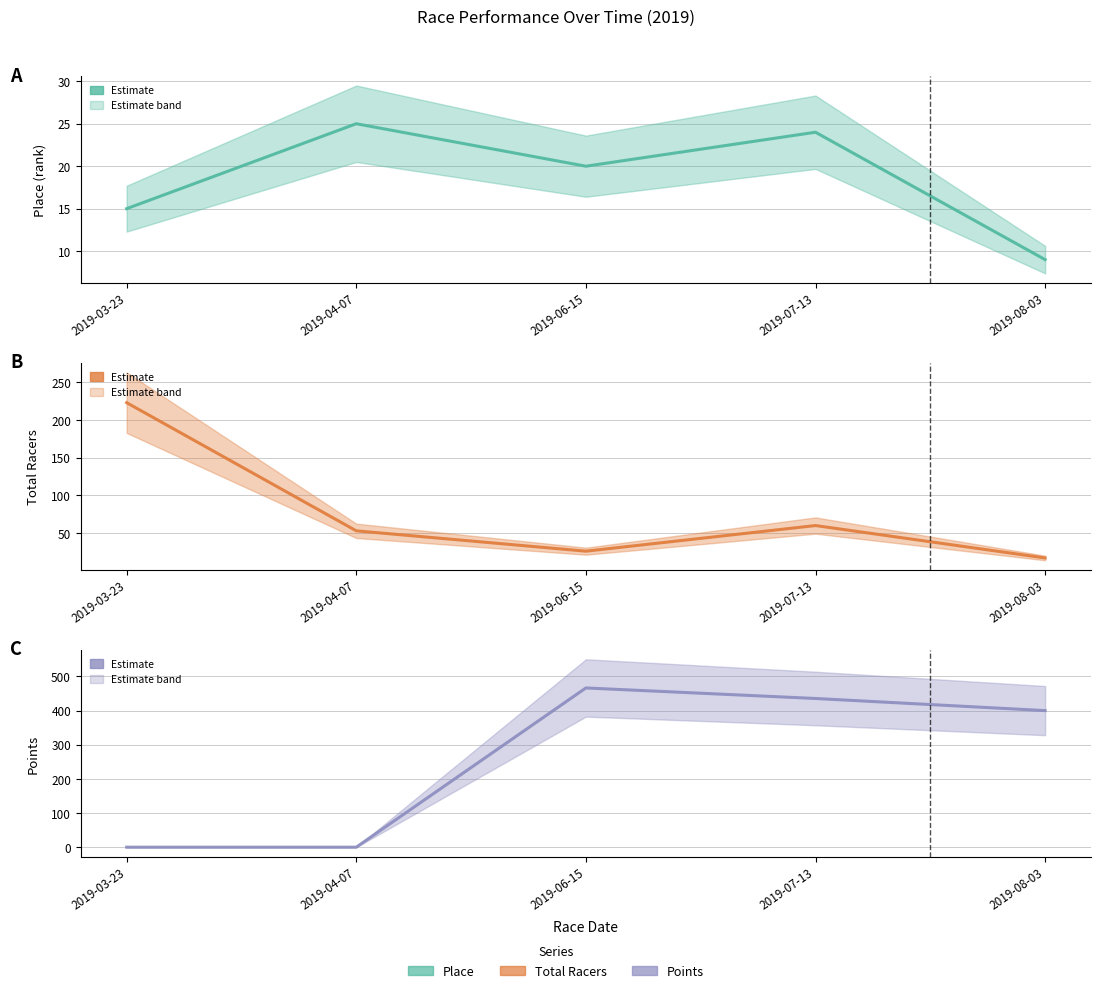

What is the label of the 3rd point from the left?

2019-06-15